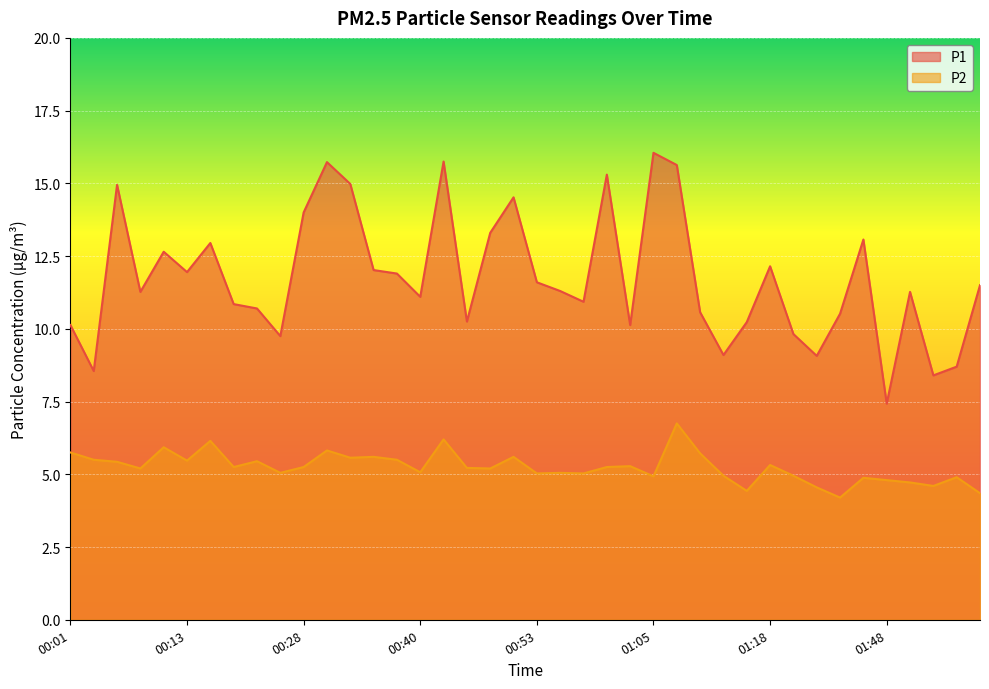

What value does the P2 series have at 00:28?

5.2